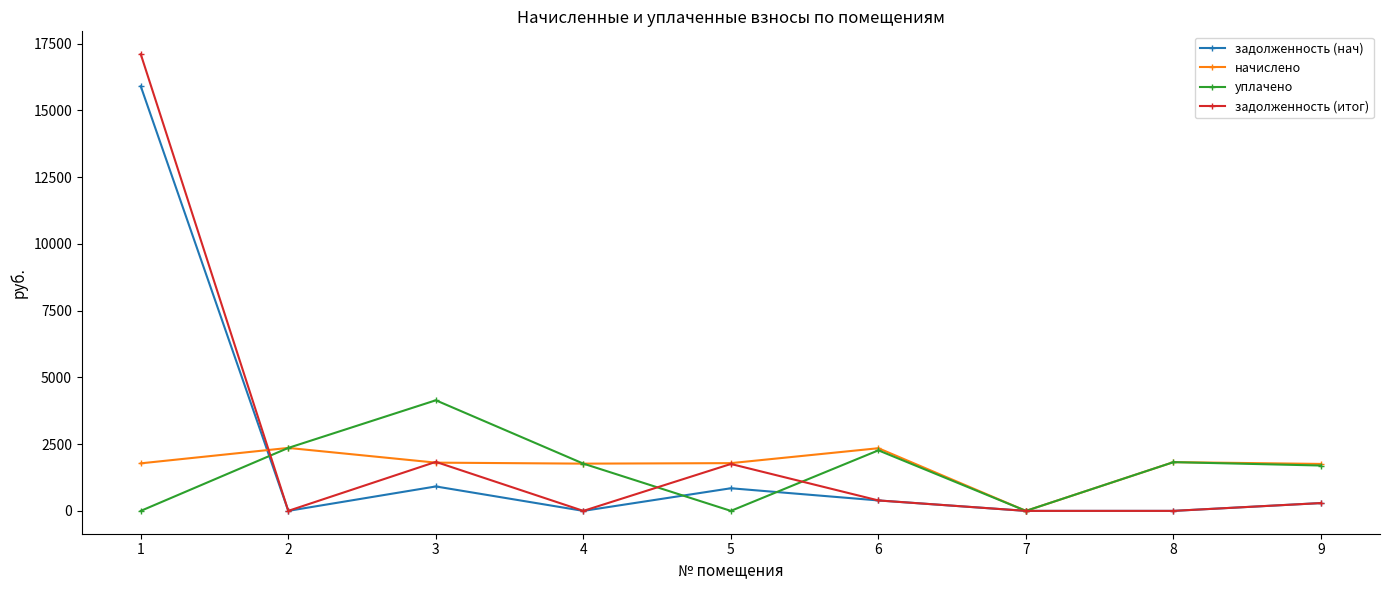

How many lines are shown in the chart?

4